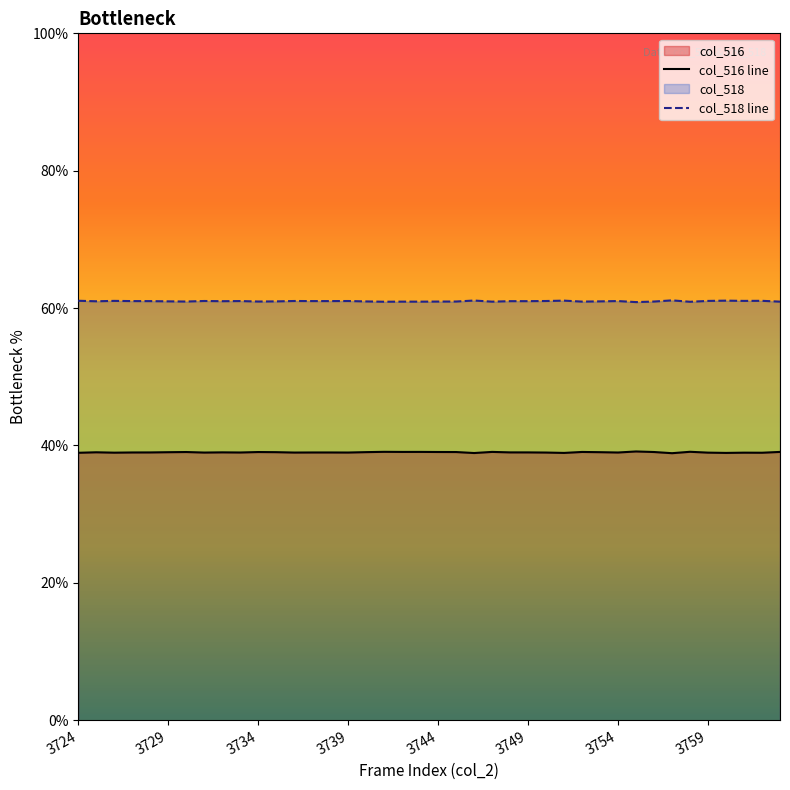

True or false: col_516 line has more than 1 interior local peaks.

True